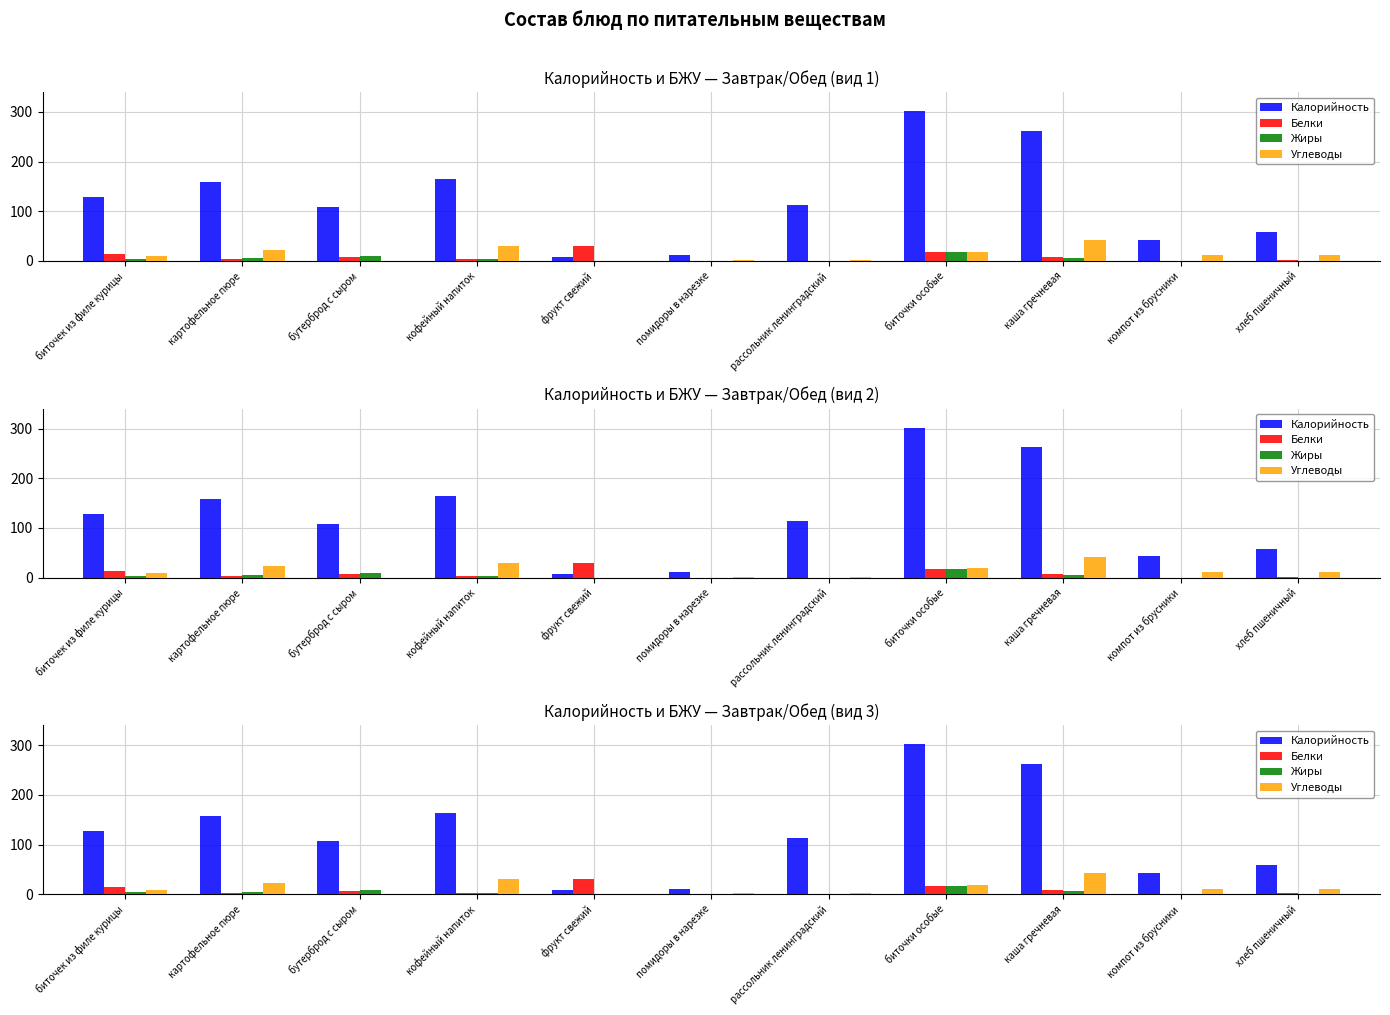

The Жиры series shows -5 at компот из брусники. True or false?

False